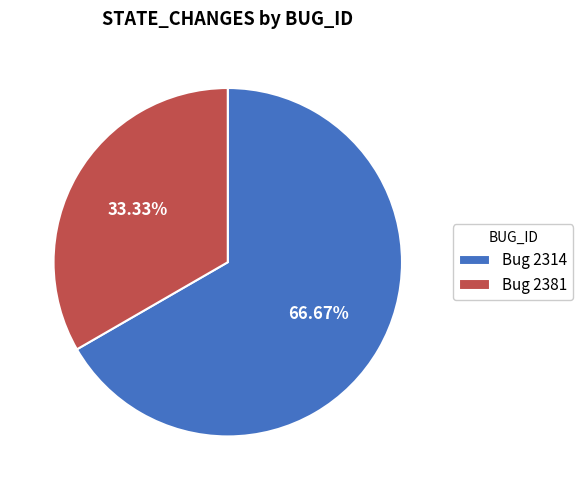

How many segments does this pie chart have?

2